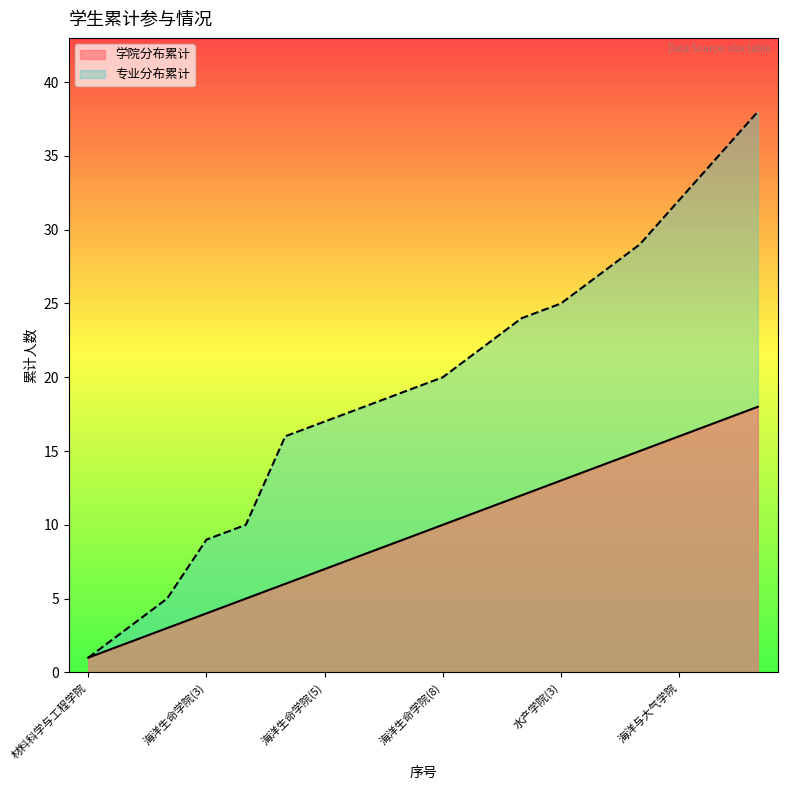

True or false: 专业分布累计 and 学院分布累计 cross at least once.

False